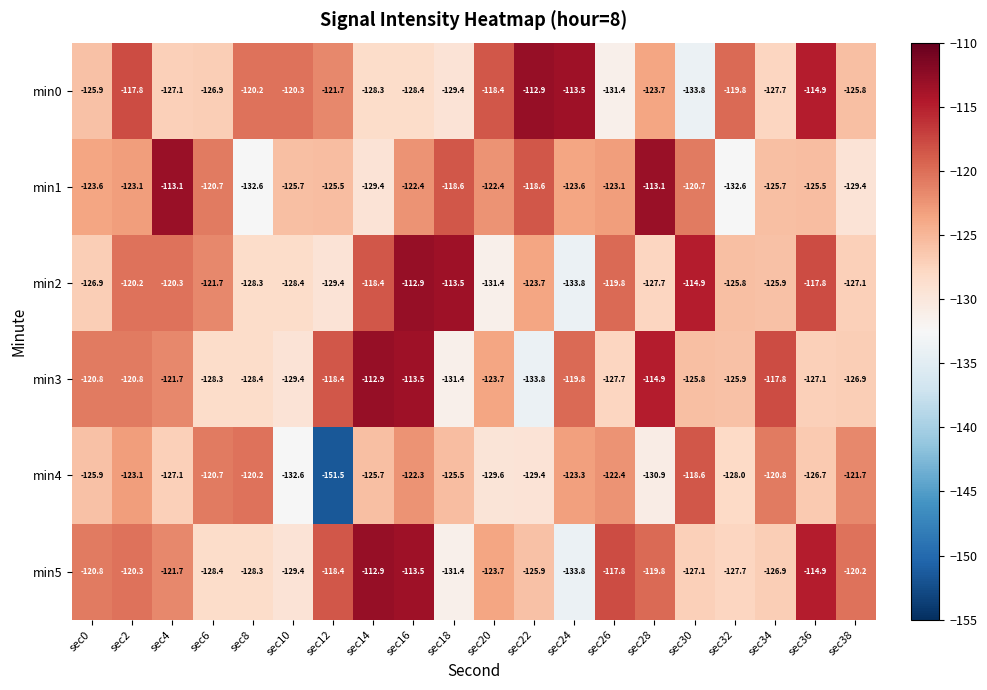

At which label is min0 closest to -123?

sec28